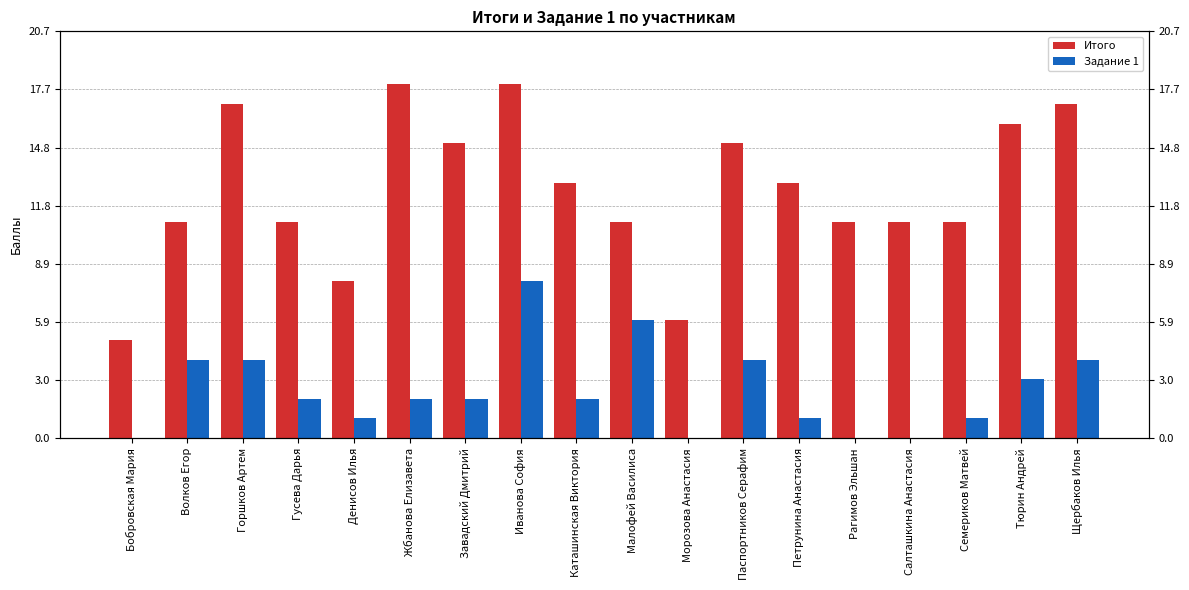

What value does the Итого series have at Жбанова Елизавета, to the nearest 10?

20